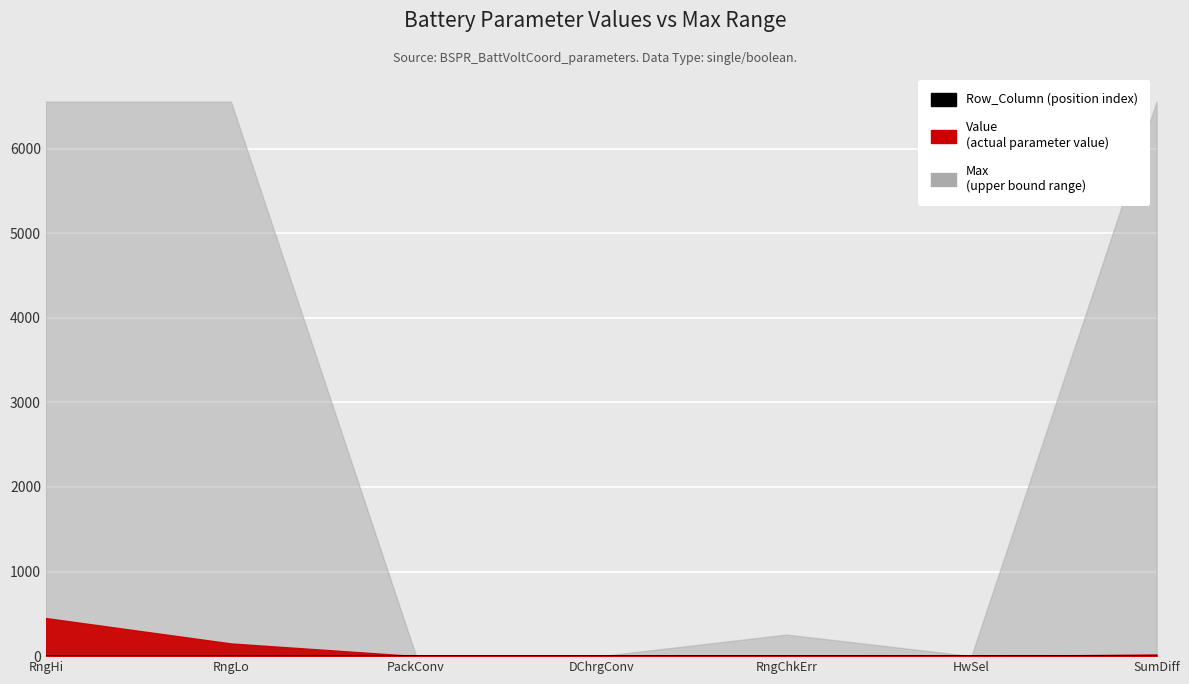

Does the chart display data point markers on the line(s)?

No